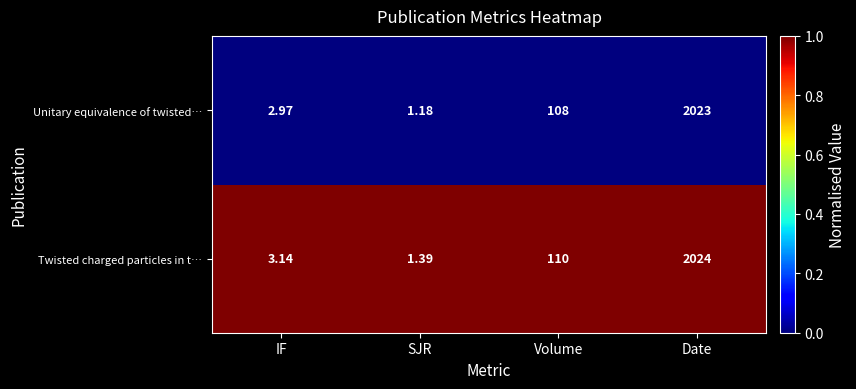

List the series in order of their peak value, lowest first.

Unitary equivalence of twisted…, Twisted charged particles in t…